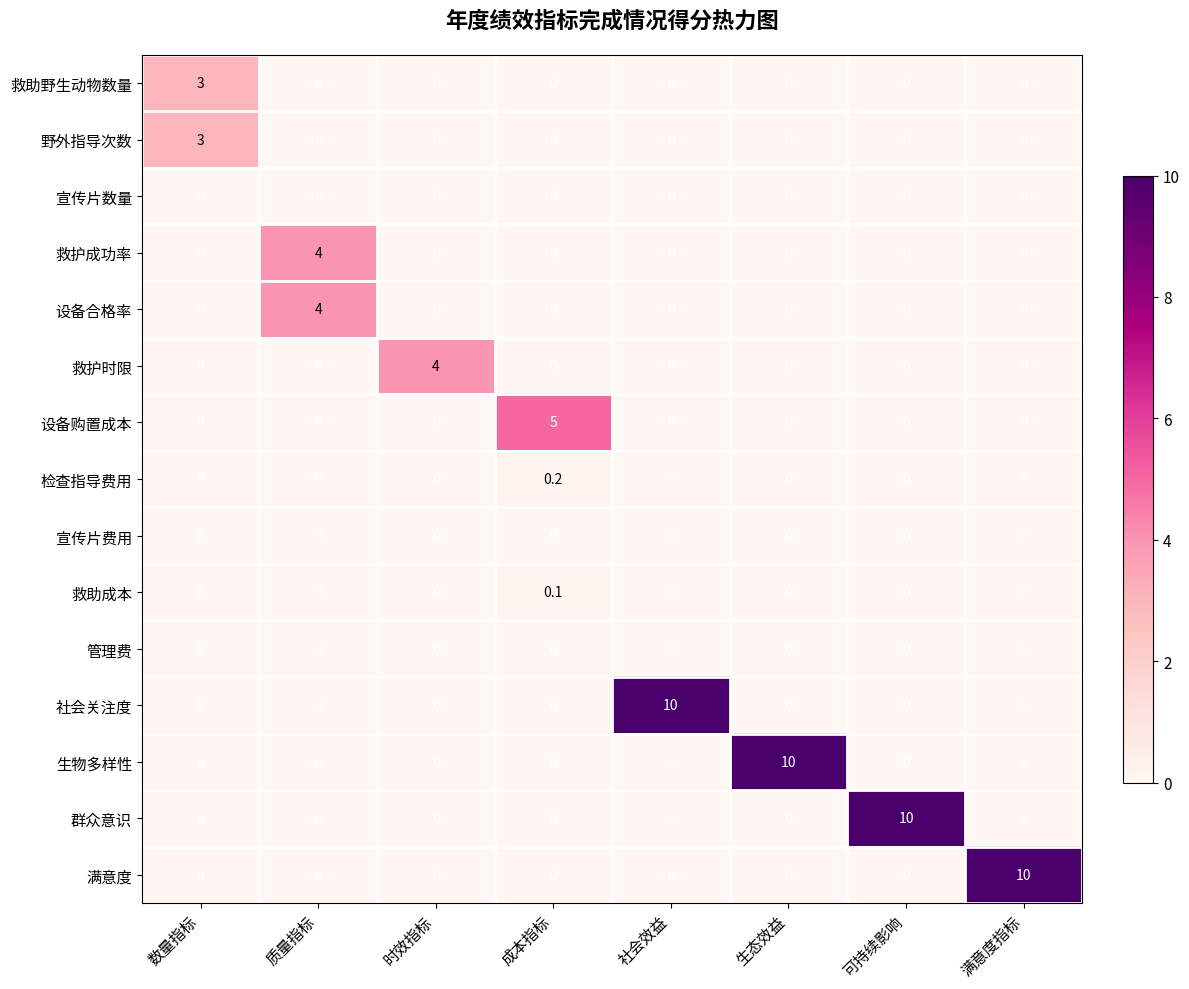

What is the difference between the highest and lowest values at 社会效益?

10.0